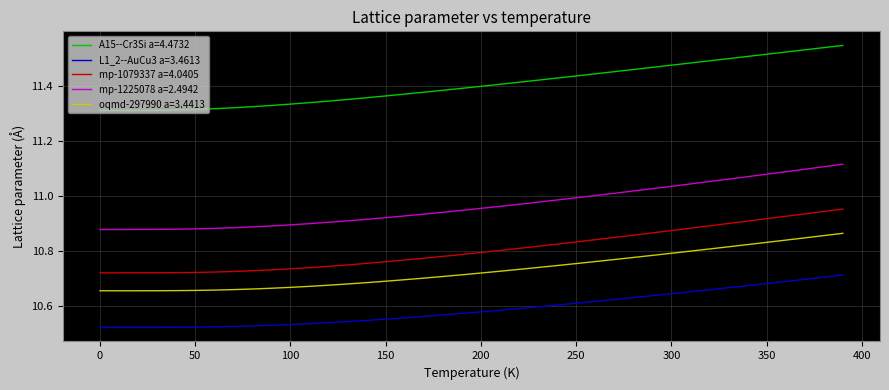

Rank the series by their maximum value, from lowest to highest.

L1_2--AuCu3 a=3.4613, oqmd-297990 a=3.4413, mp-1079337 a=4.0405, mp-1225078 a=2.4942, A15--Cr3Si a=4.4732